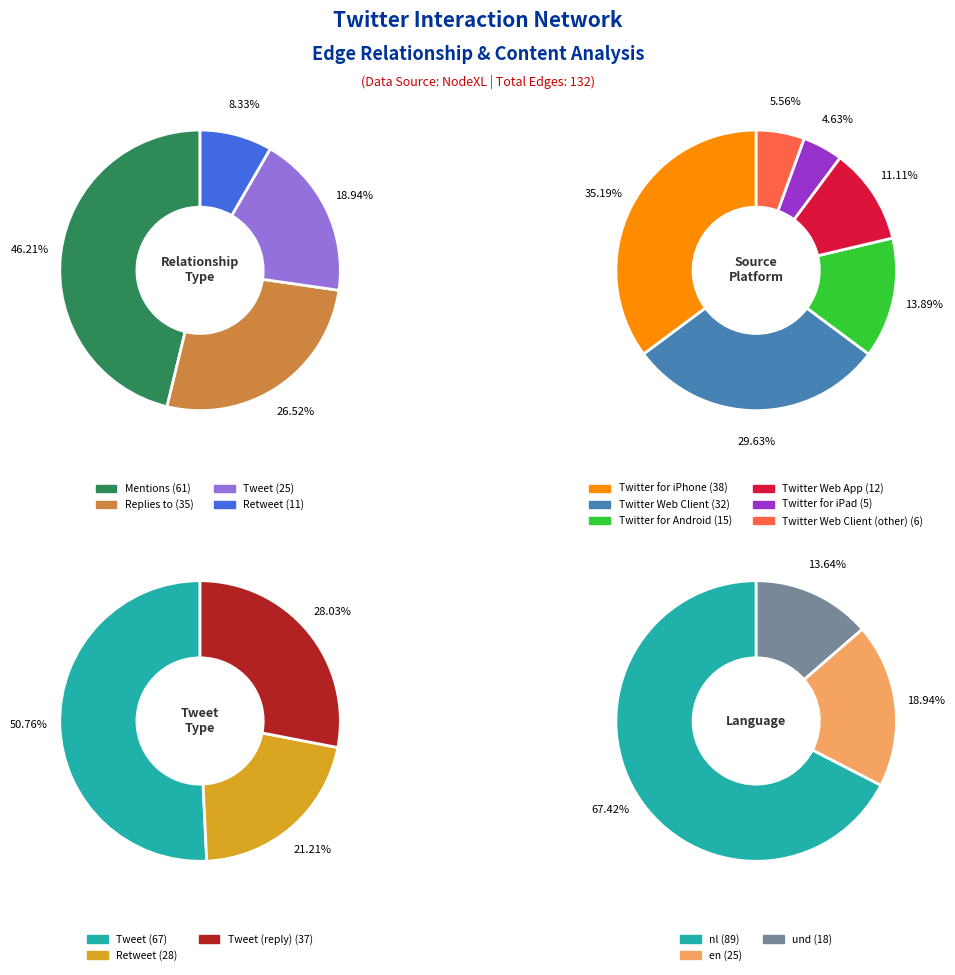

Is Mentions the majority of the pie?

No